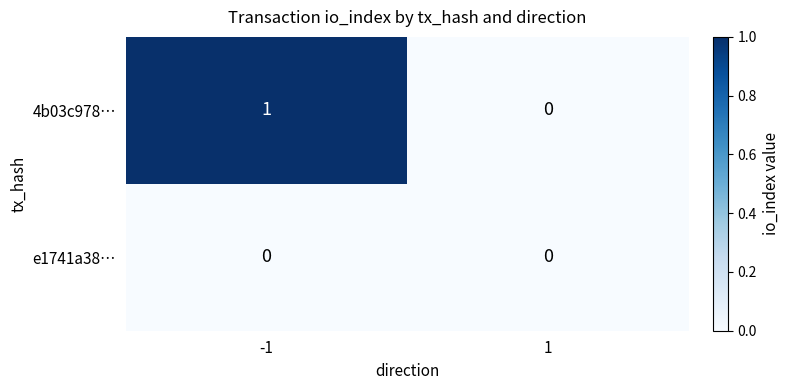

Which series has the largest total across all categories?

4b03c978…